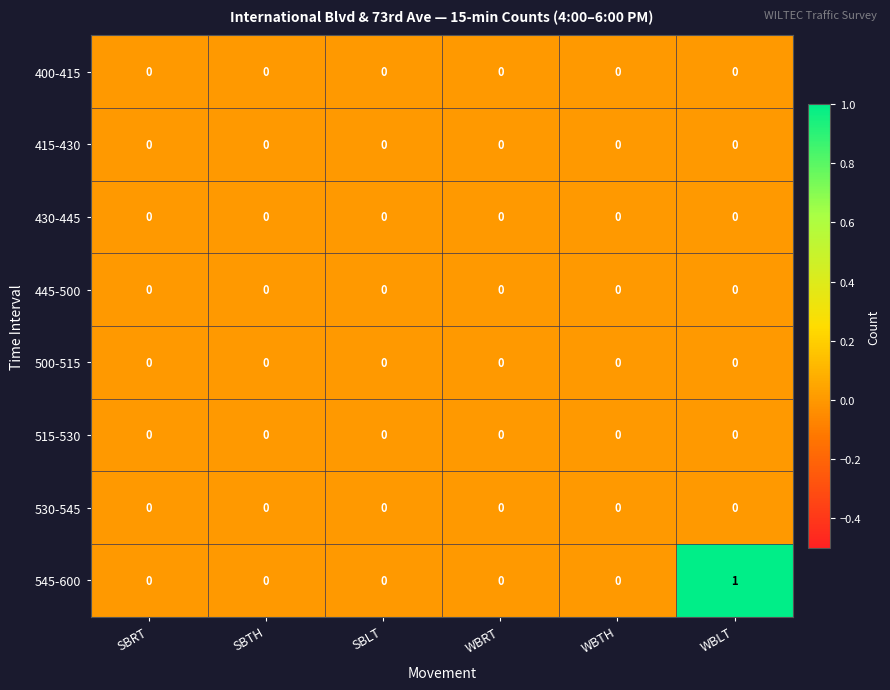

Which series has the largest range (max minus min)?

545-600